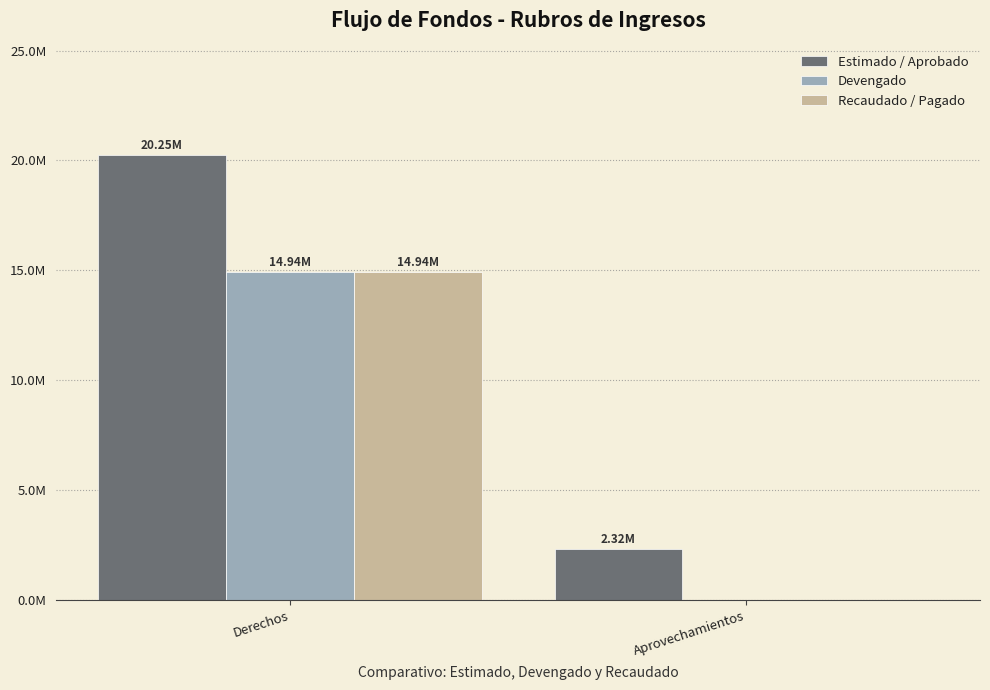

At which category does the chart reach its peak across all series?

Derechos